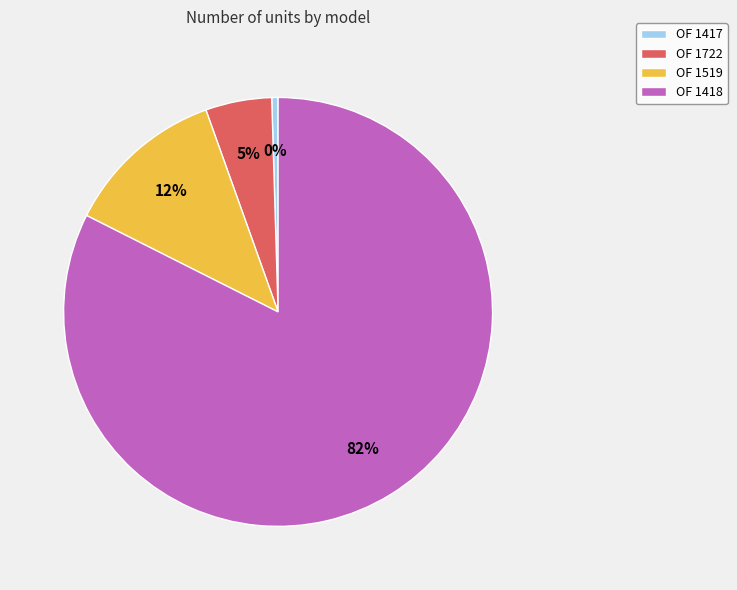

Which has a higher value, OF 1519 or OF 1417?

OF 1519